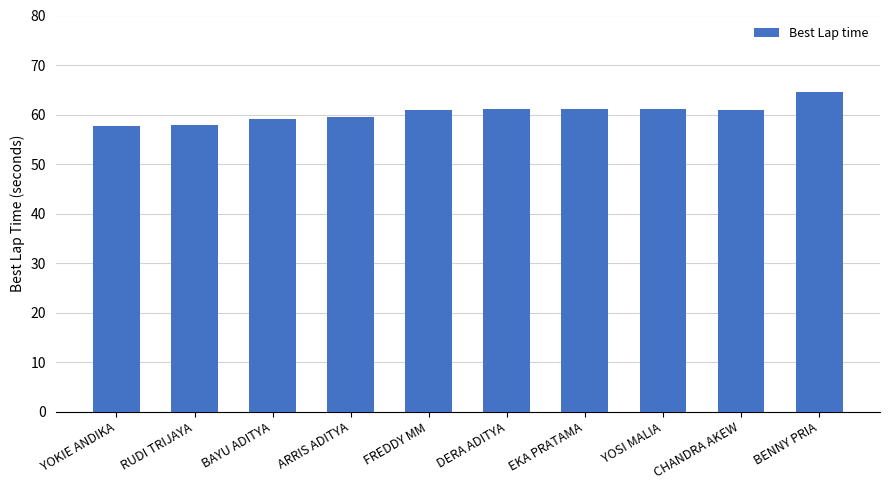

Which category has the highest value across all series?

BENNY PRIA